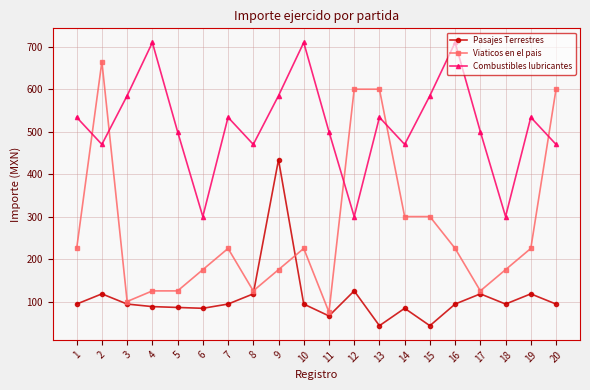

The Viaticos en el pais series shows 394.7 at 10. True or false?

False